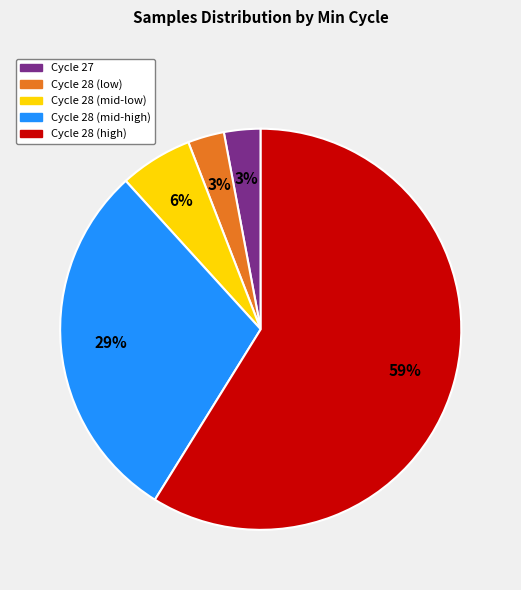

What percentage is the Cycle 28 (mid-high) slice, to the nearest percent?

29%